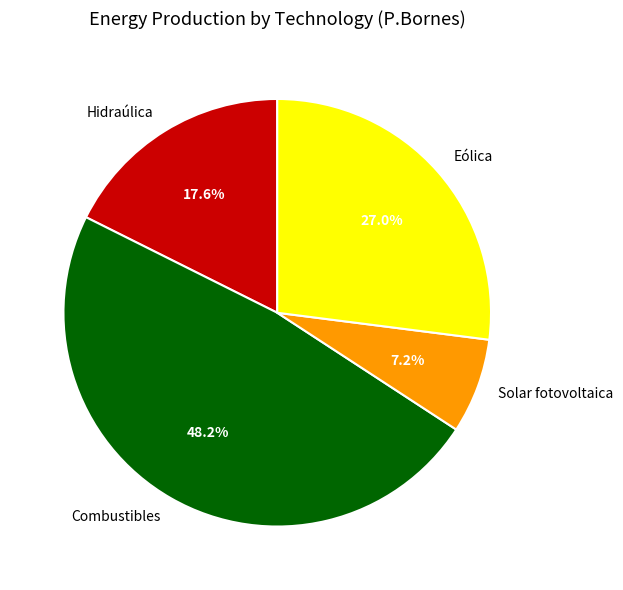

What is the smallest slice in the pie chart?

Solar fotovoltaica